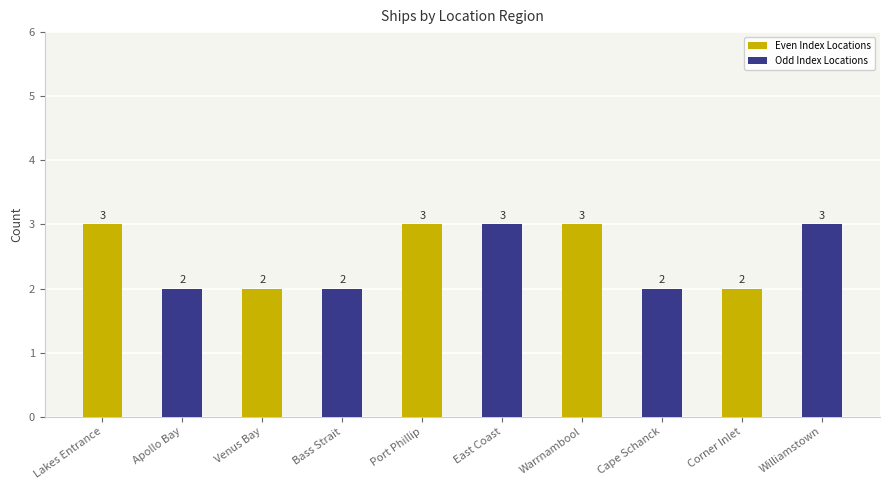

What is the greatest value displayed?

3